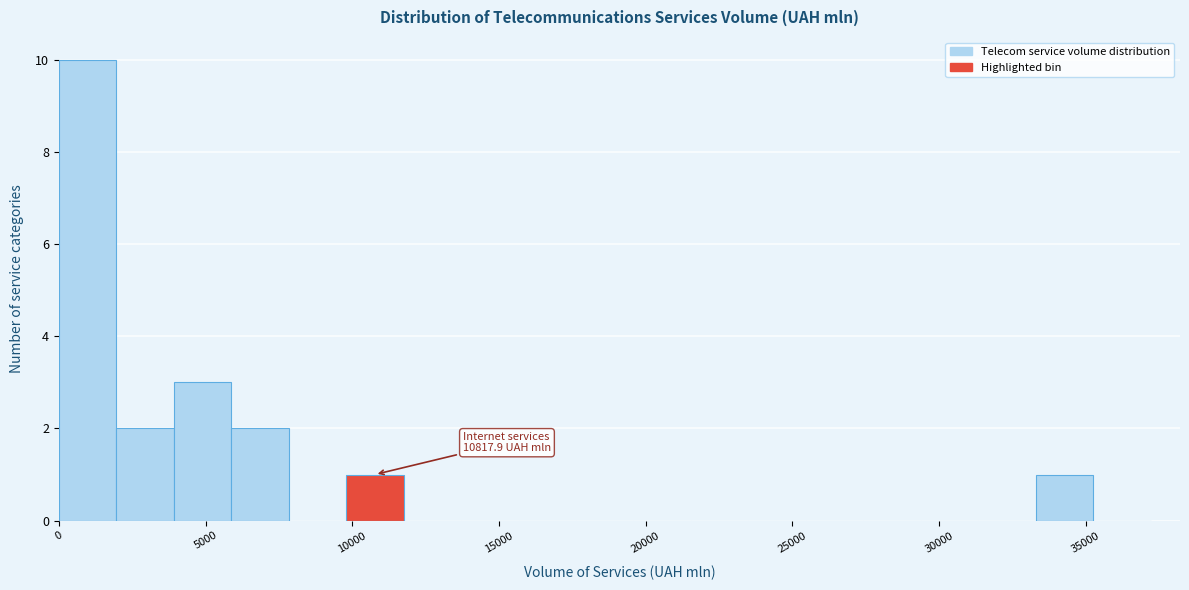

Read against the x-axis, roughly where is the centre of the tallest bar?

1000